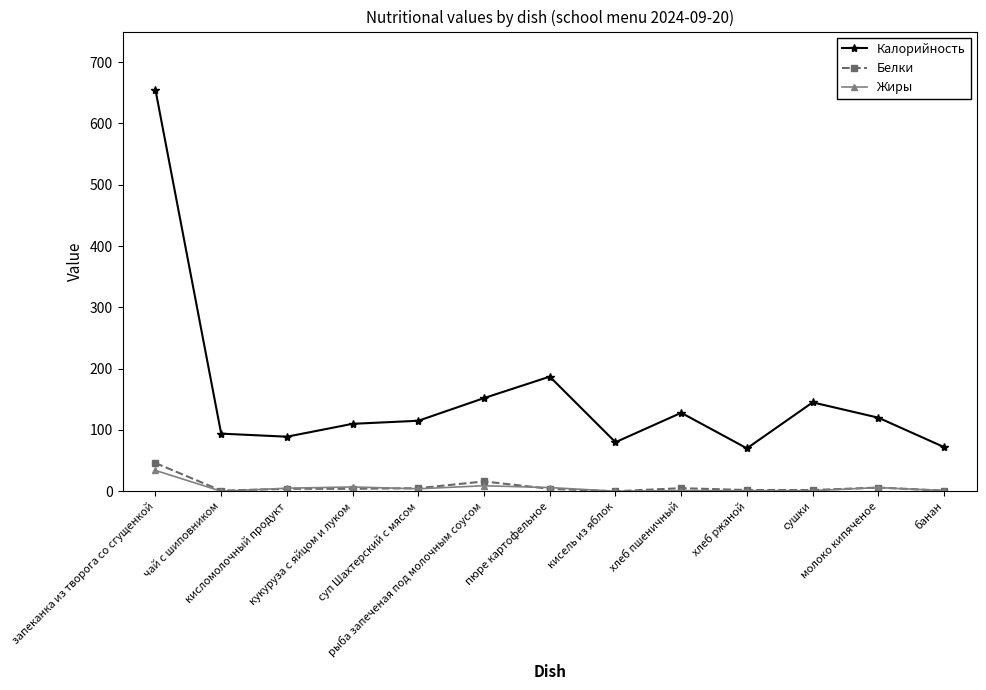

How many lines are shown in the chart?

3